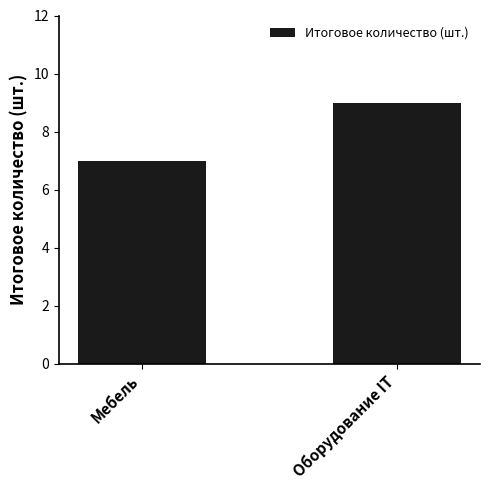

List the labels in order of value, smallest first.

Мебель, Оборудование IT